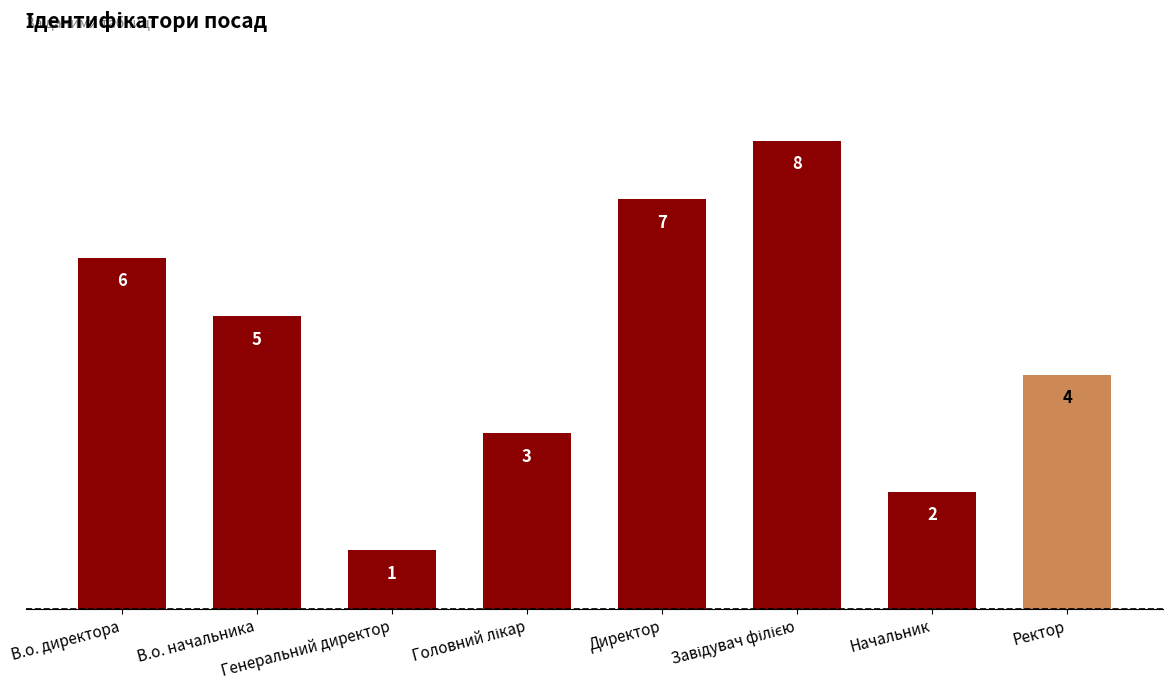

Reading right to left, list all the values displayed in this chart.

4	2	8	7	3	1	5	6